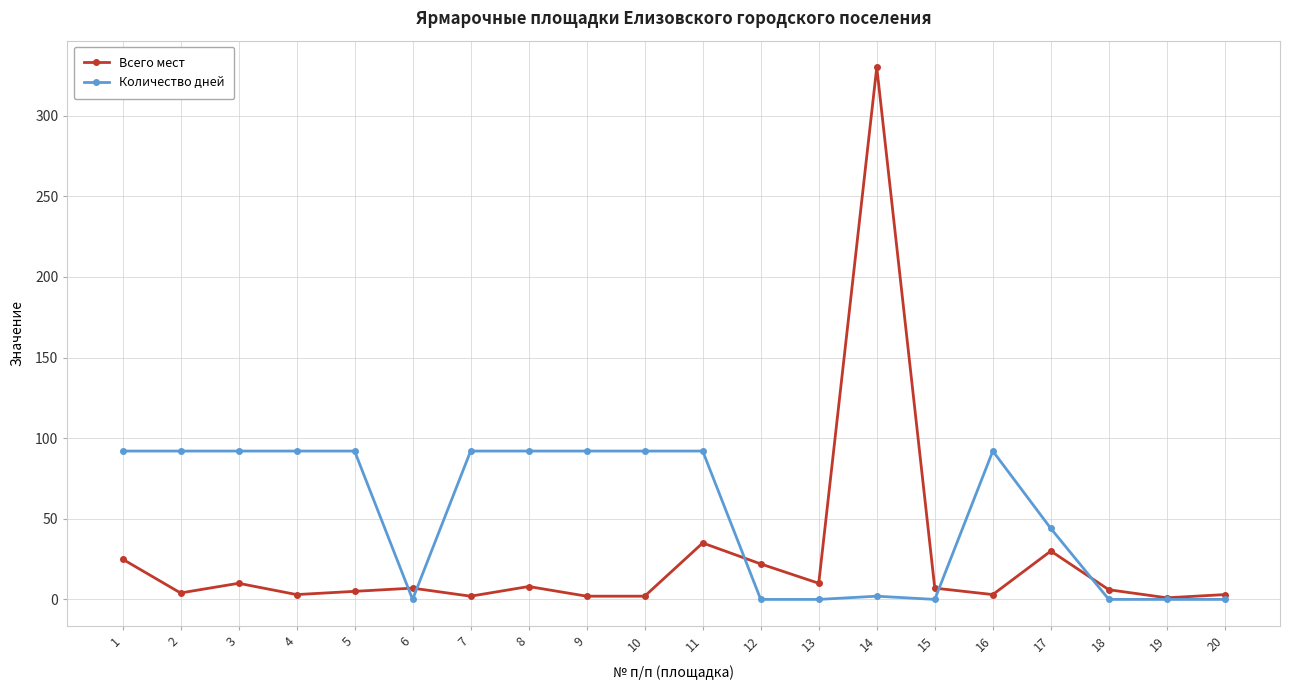

What is the sum of all Количество дней values?

1058